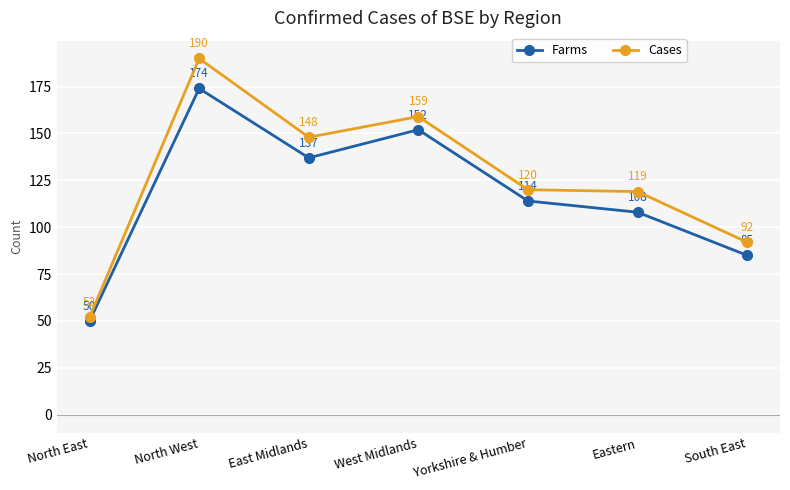

Which series has the largest total across all categories?

Cases